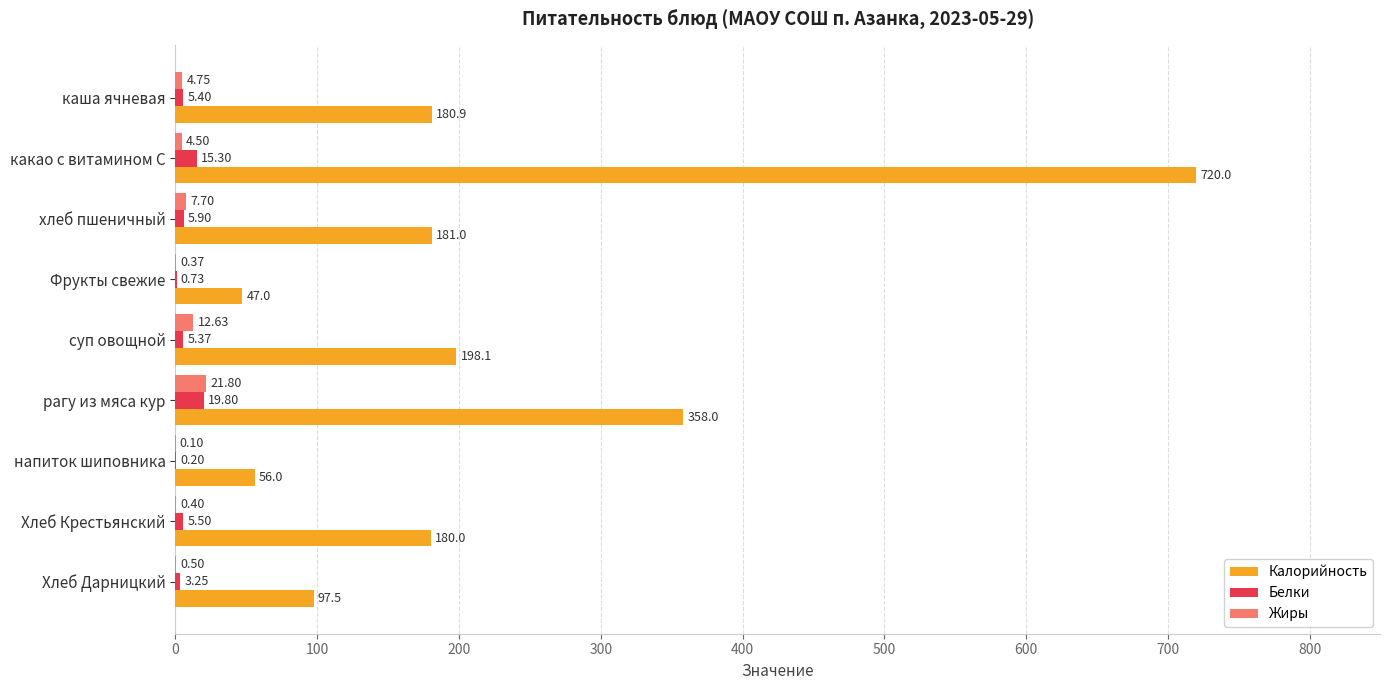

What is the total value across all series at рагу из мяса кур?

399.6